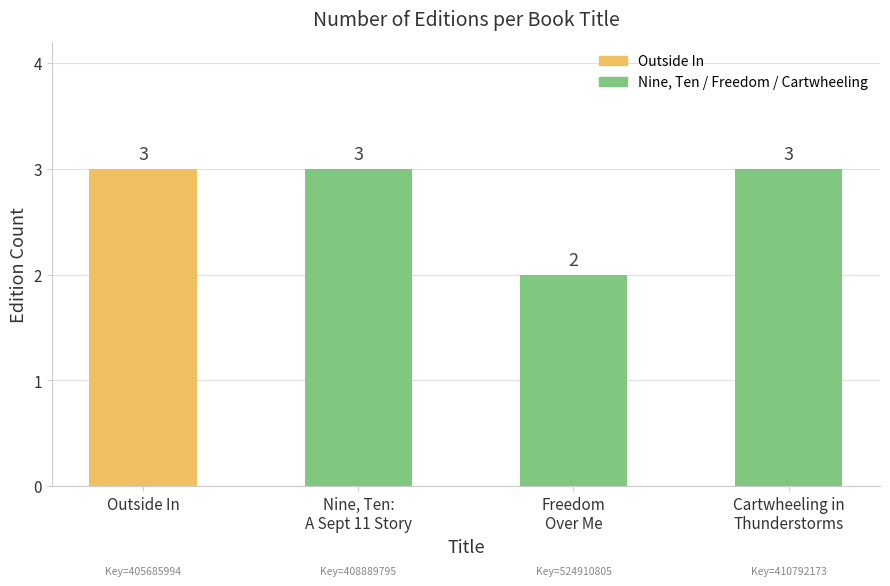

True or false: the data shows 3 at Nine, Ten:
A Sept 11 Story.

True